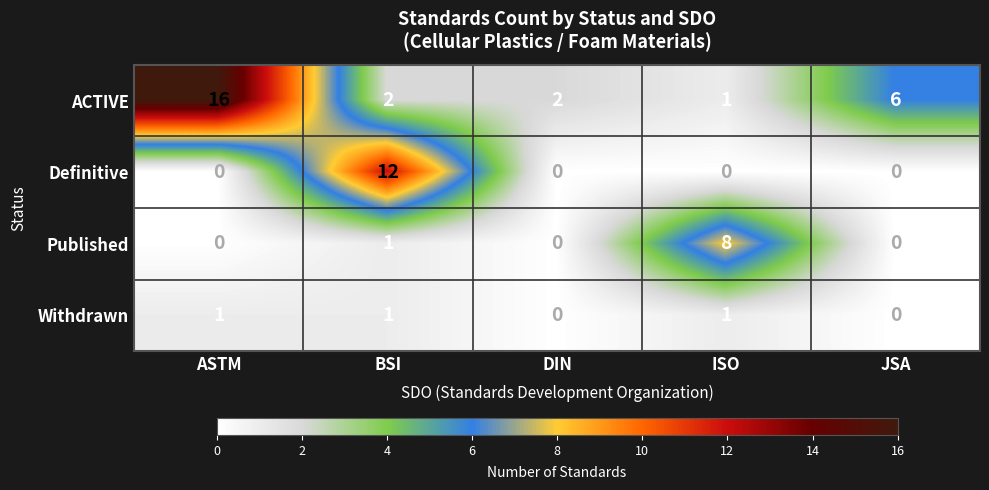

What is the difference between the ACTIVE values at ASTM and JSA?

10